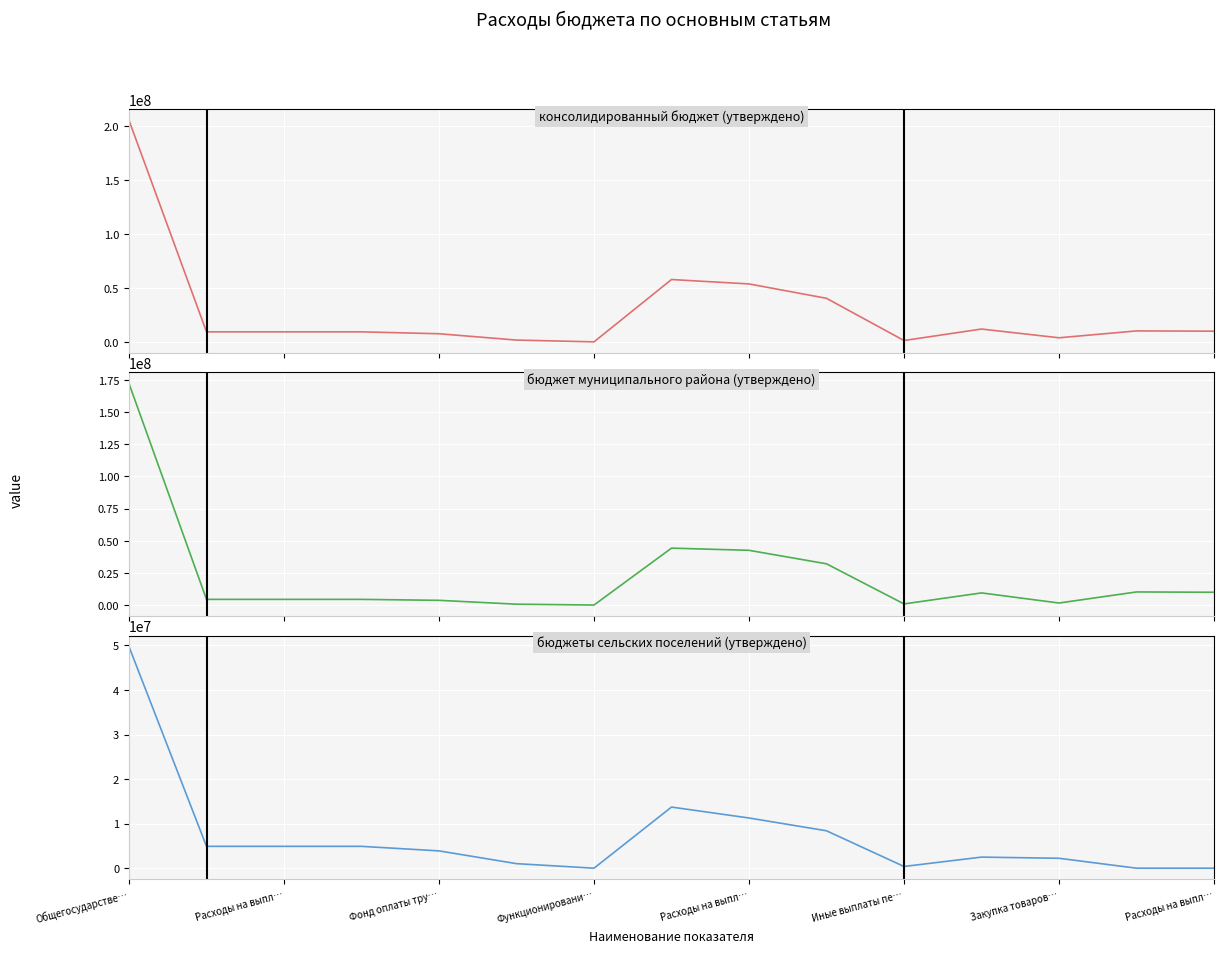

Between 10 and 13, which series saw the biggest shift?

бюджет муниципального района (утверждено)